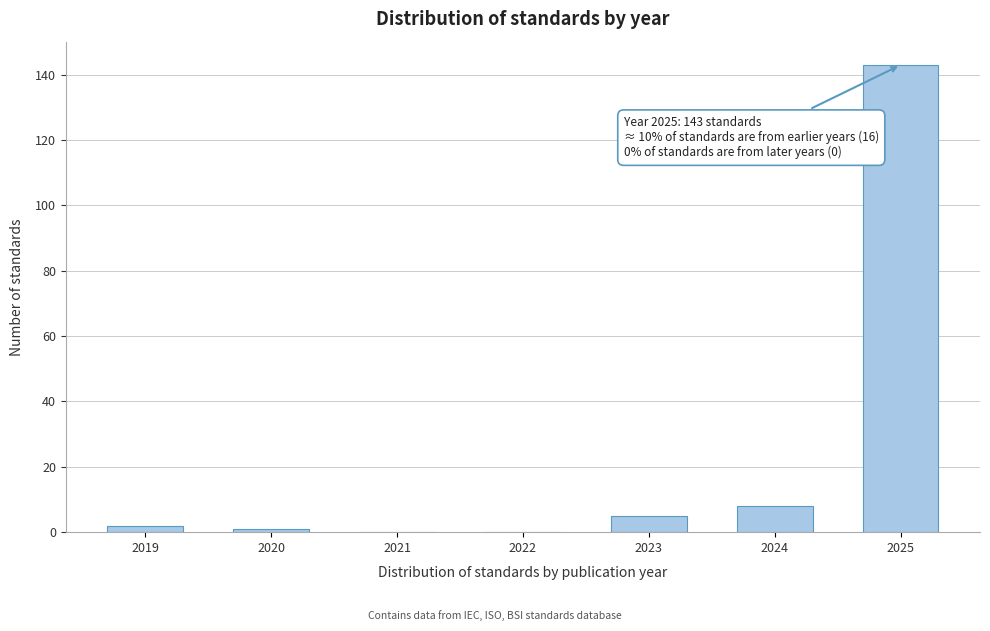

Reading left to right, transcribe all the data shown in this chart.

2019=2	2020=1	2021=0	2022=0	2023=5	2024=8	2025=143